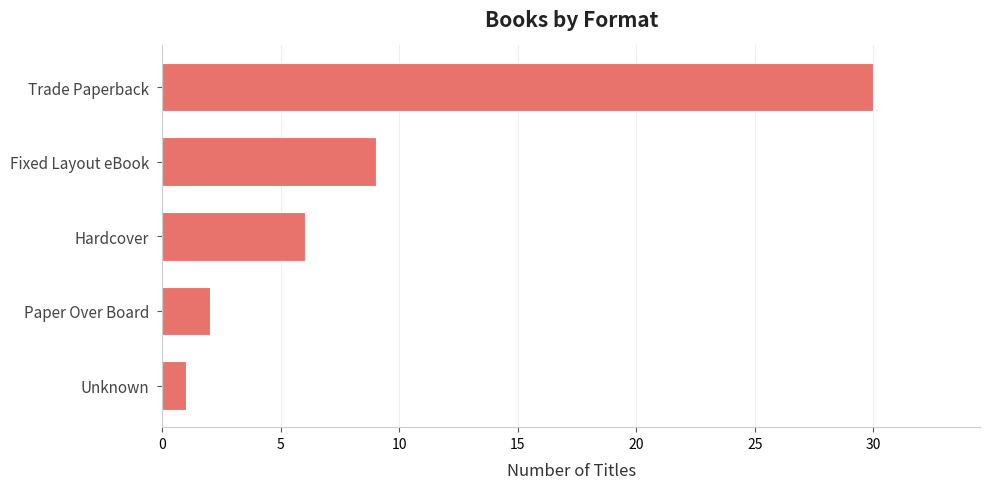

Rank the categories by value from highest to lowest.

Trade Paperback, Fixed Layout eBook, Hardcover, Paper Over Board, Unknown